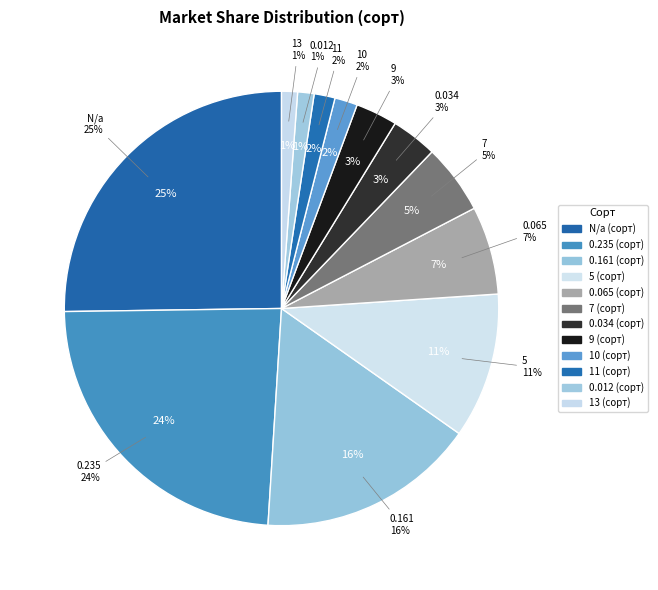

What is the change in value from N/a to 5?

-0.1